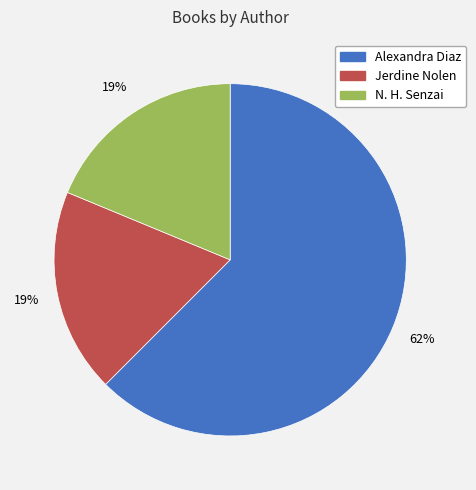

To the nearest percent, what is the average slice percentage?

33%